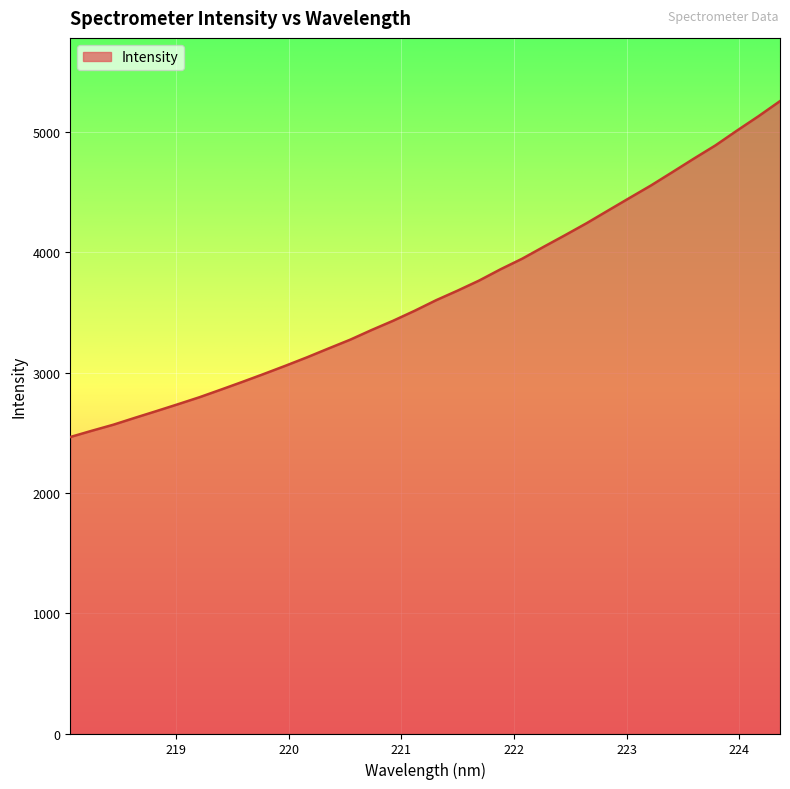

What is the difference between the maximum and minimum values?

2792.4